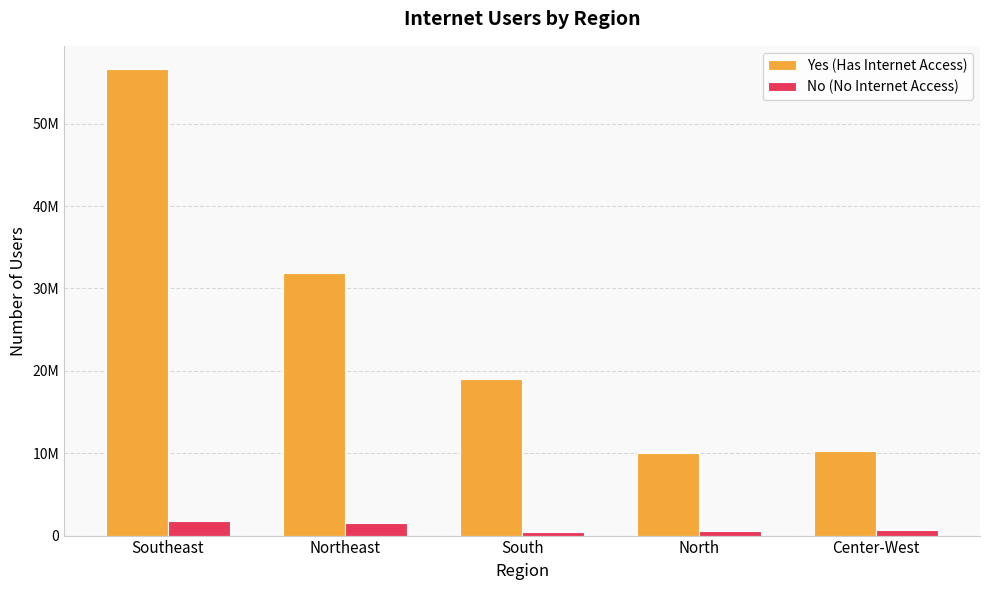

Does the chart contain any negative values?

No